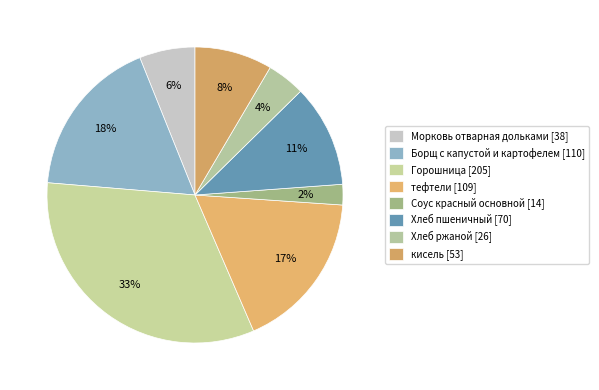

Is it true that кисель is 18% of the pie?

False